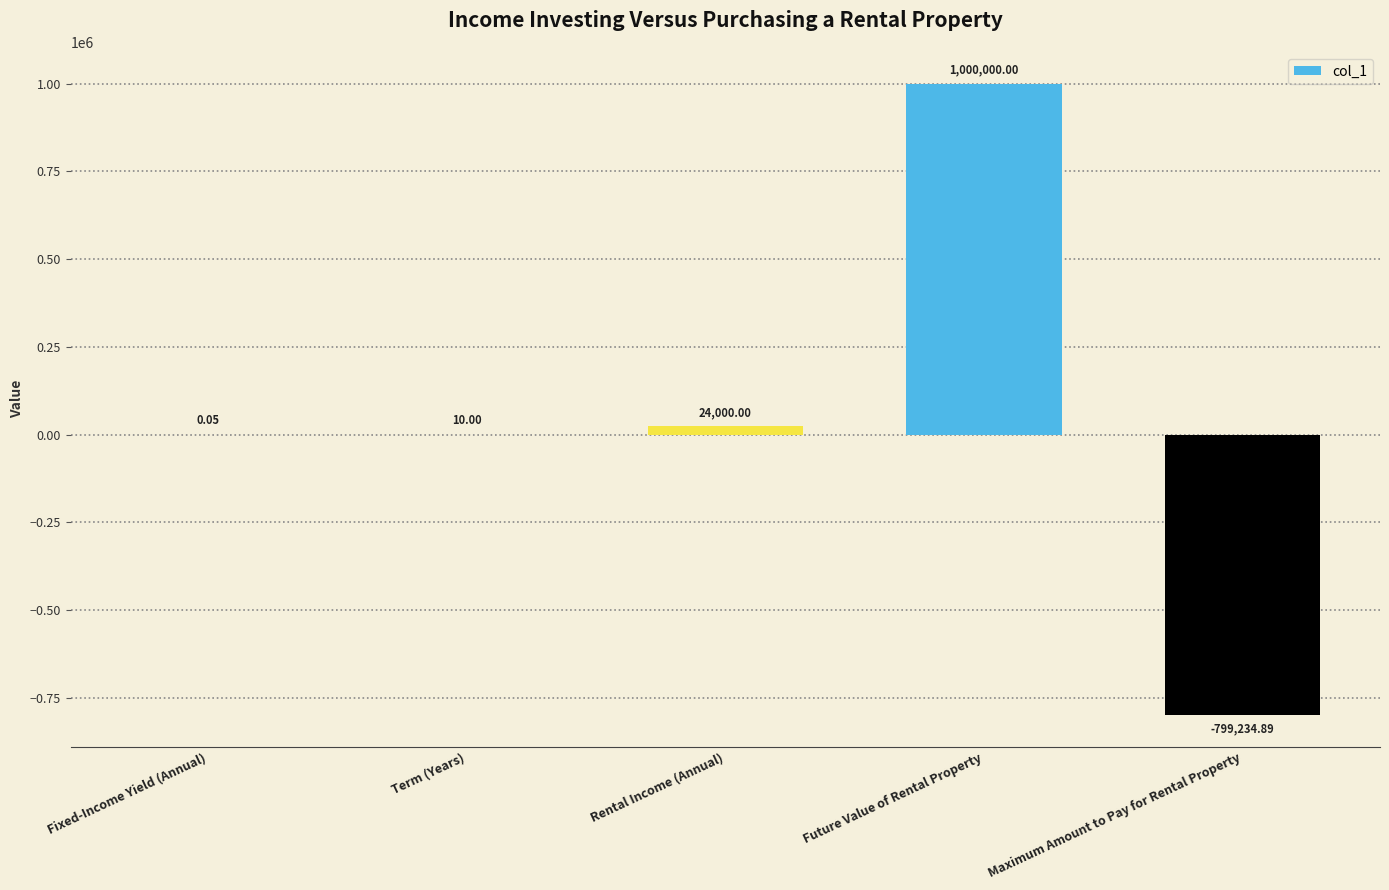

What is the change in value from Future Value of Rental Property to Maximum Amount to Pay for Rental Property?

-1799234.9